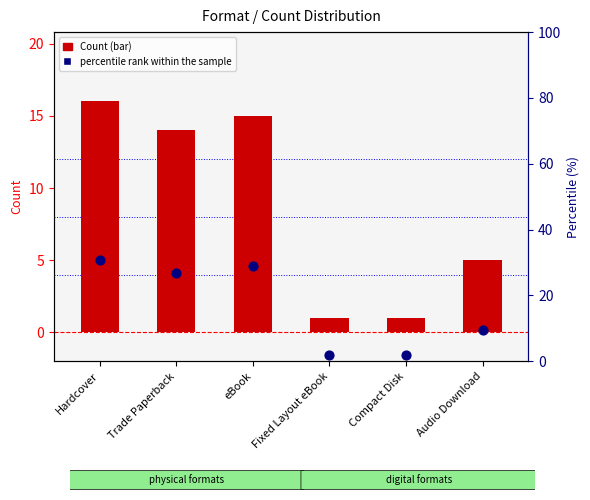

Which series contains the highest Y value?

percentile rank within the sample